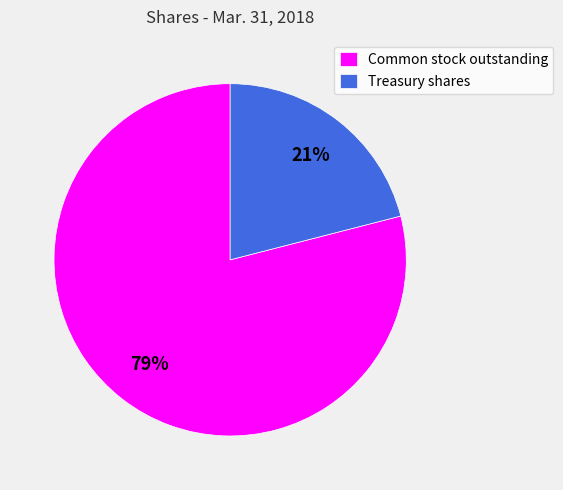

What is the smallest slice in the pie chart?

Treasury shares